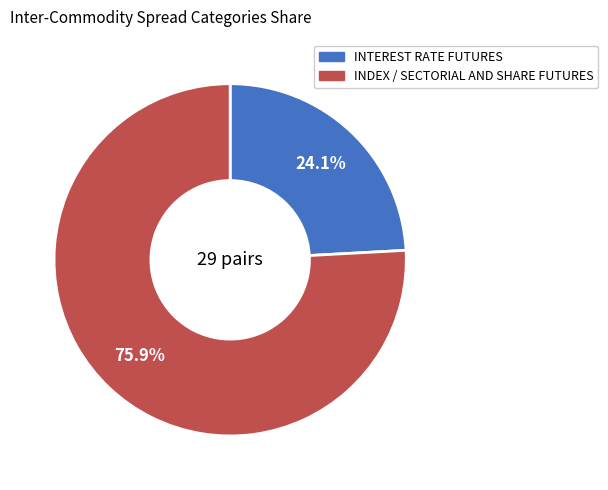

How many segments does this pie chart have?

2